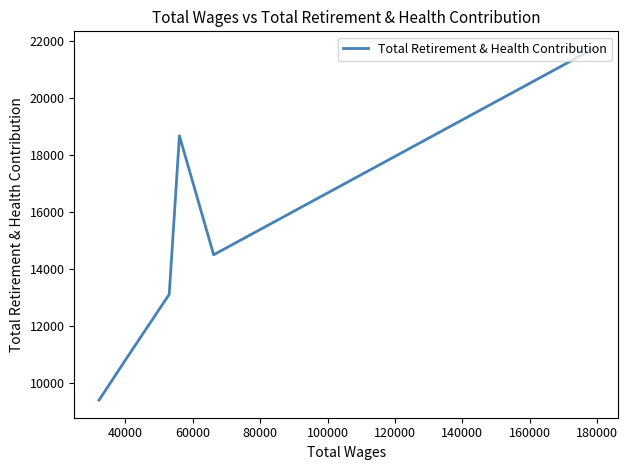

How many interior local valleys (lower than both neighbors) does the data have?

1